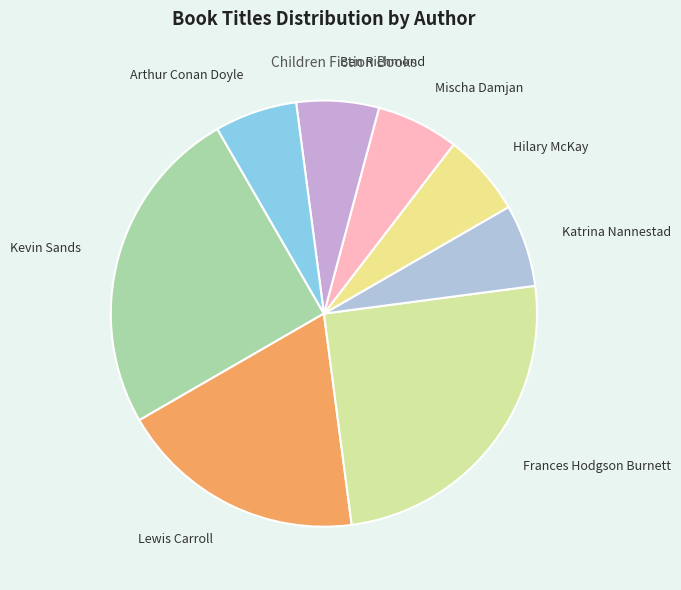

Does any single category account for the majority?

No